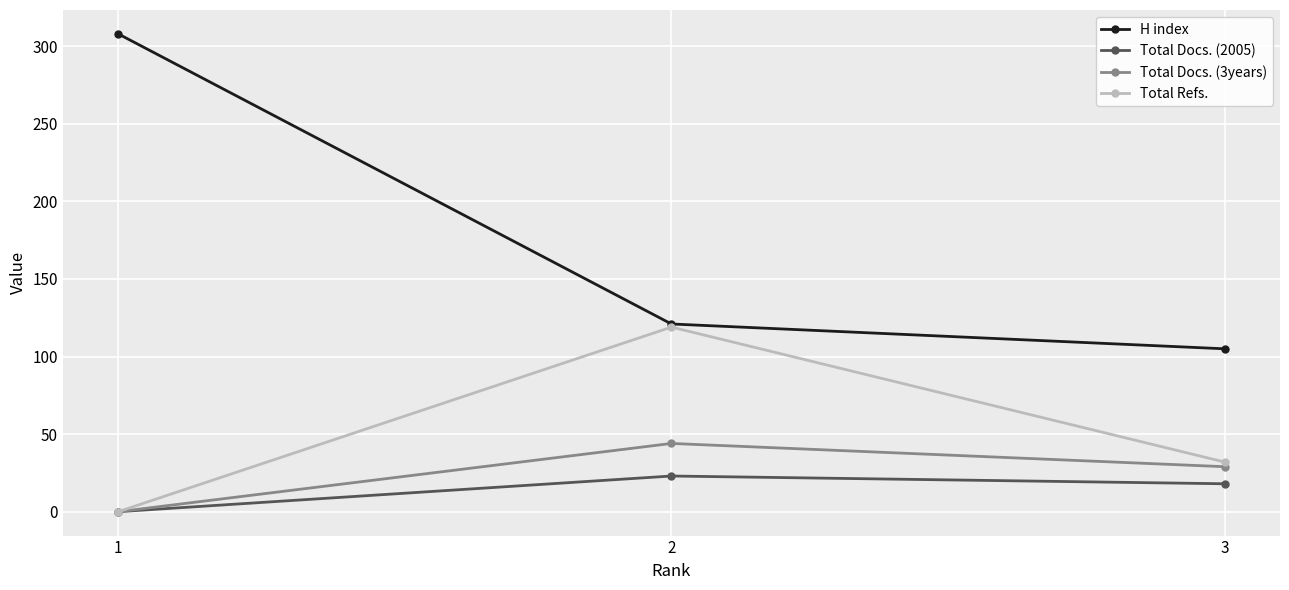

What are all the series names shown in the legend?

H index, Total Docs. (2005), Total Docs. (3years), Total Refs.